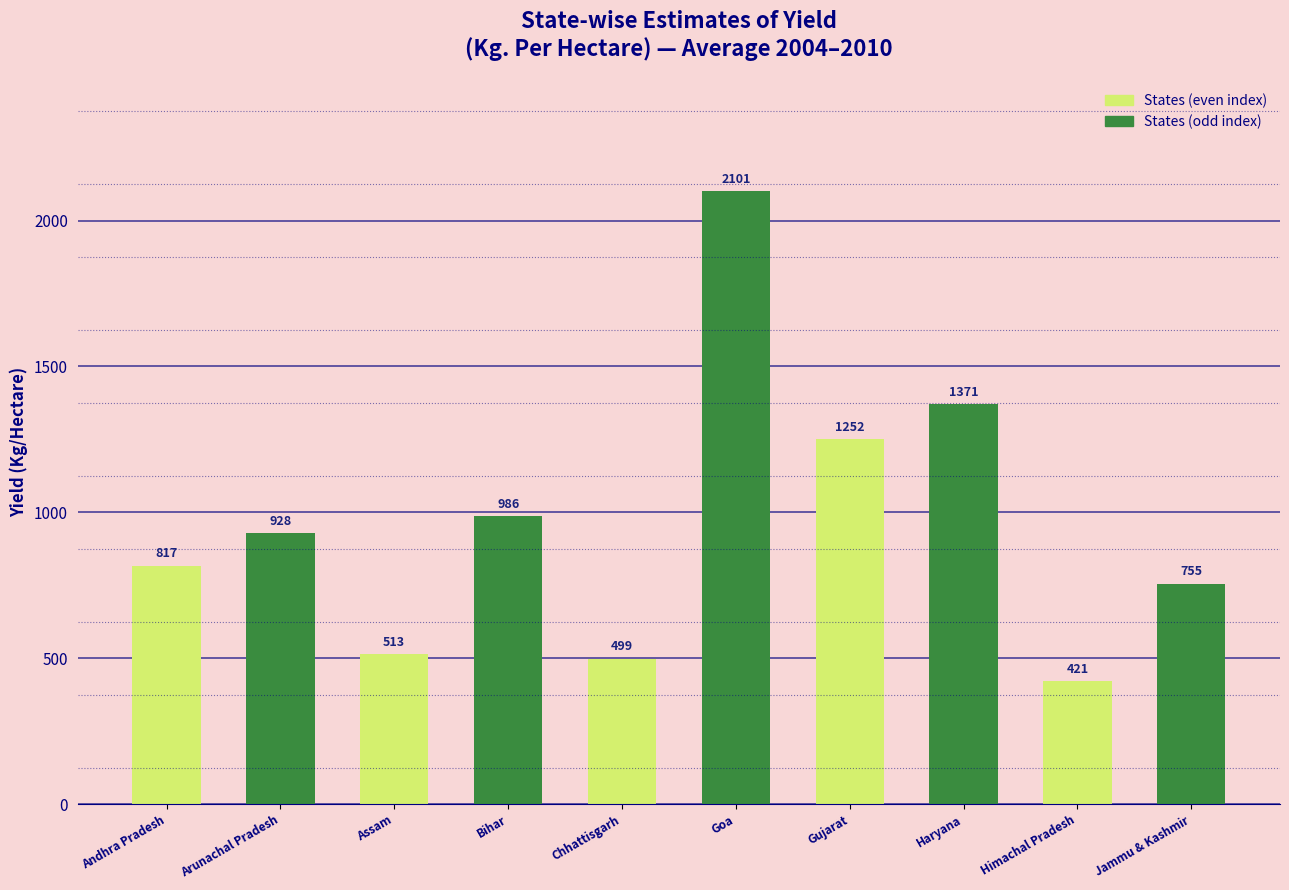

Approximately how many times larger is the value at Andhra Pradesh compared to Bihar?

0.8